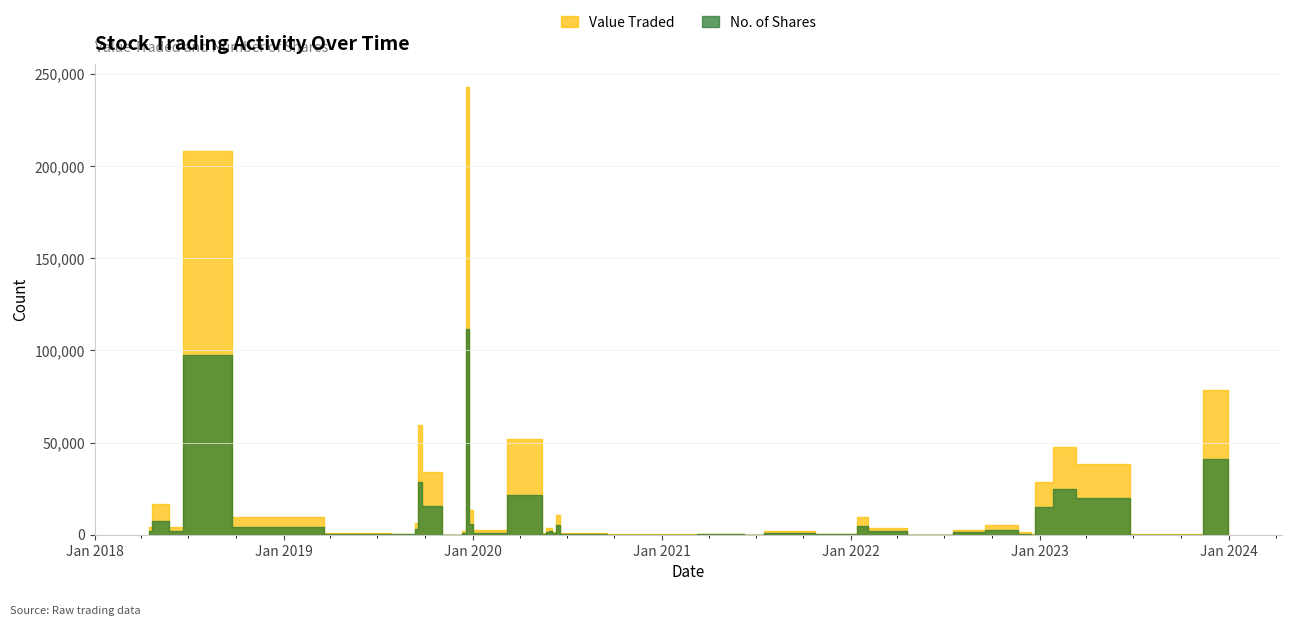

Which category has the highest value across all series?

22/12/2019